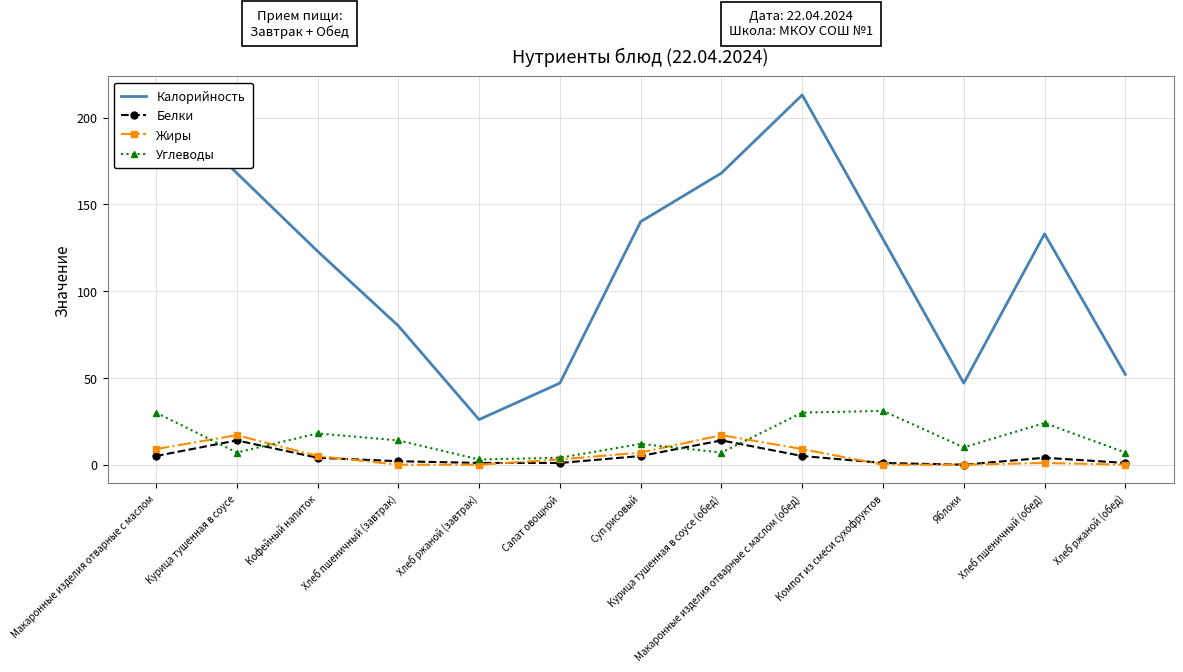

Which category has the highest value across all series?

Макаронные изделия отварные с маслом